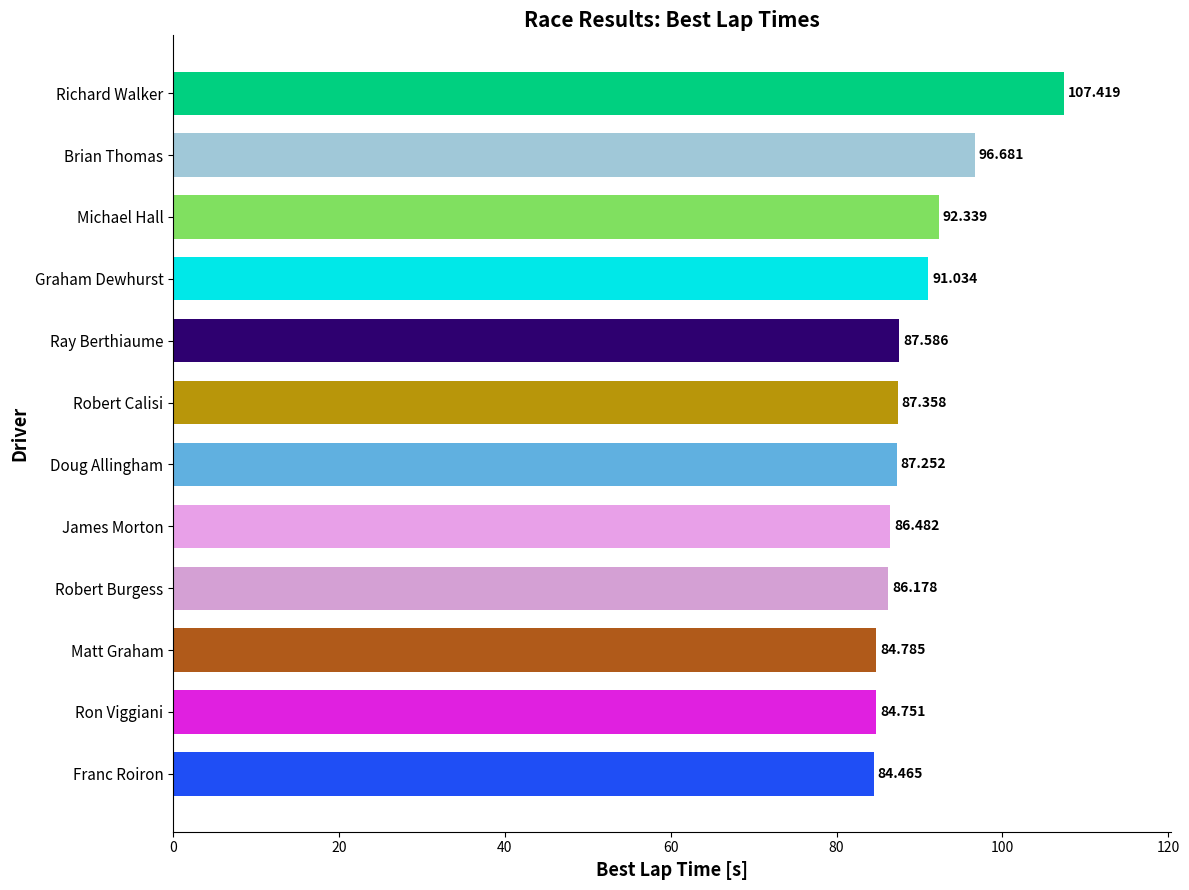

How many bars are there in total?

12